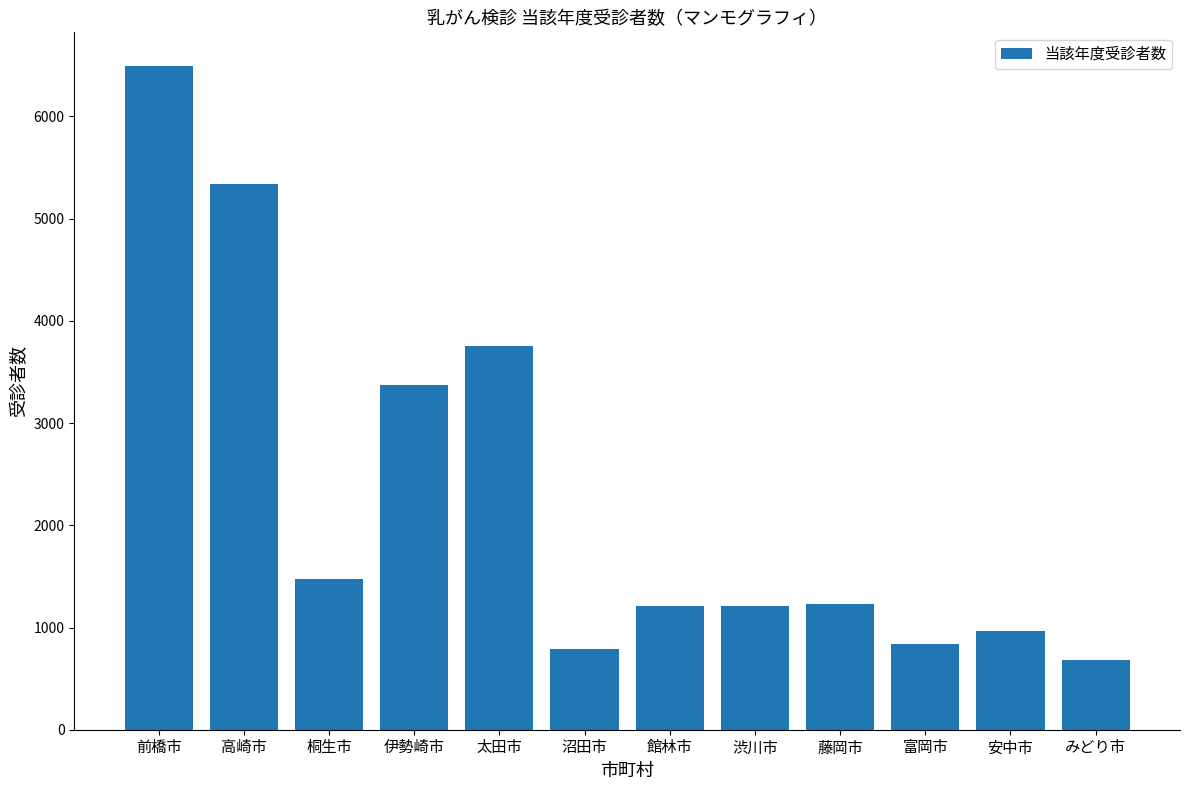

What is the minimum value shown in the chart?

680